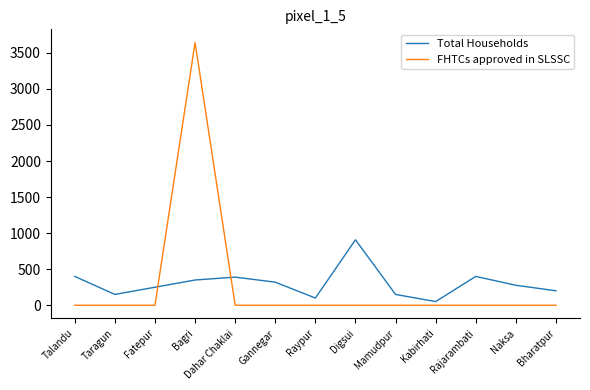

Is the value of Total Households at Fatepur greater than the value of FHTCs approved in SLSSC at Bharatpur?

Yes